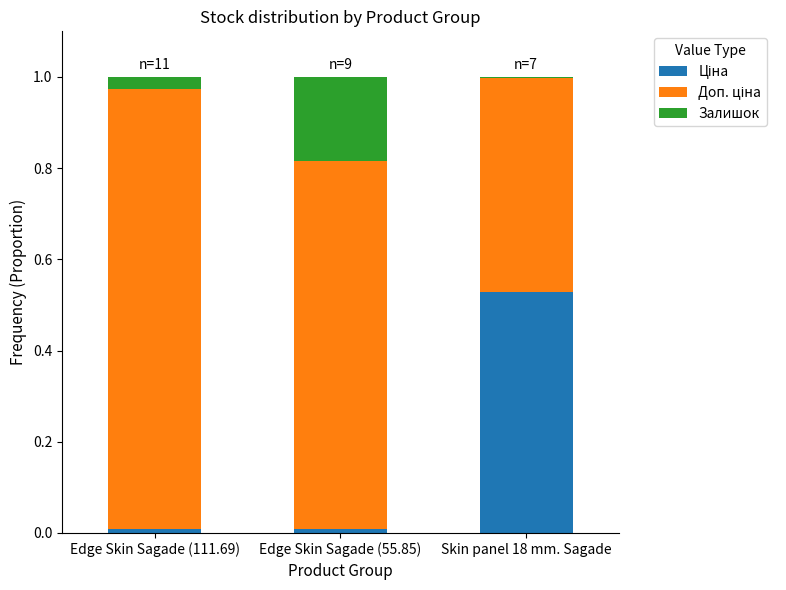

At which category is the sum across all series the highest?

Edge Skin Sagade (55.85)